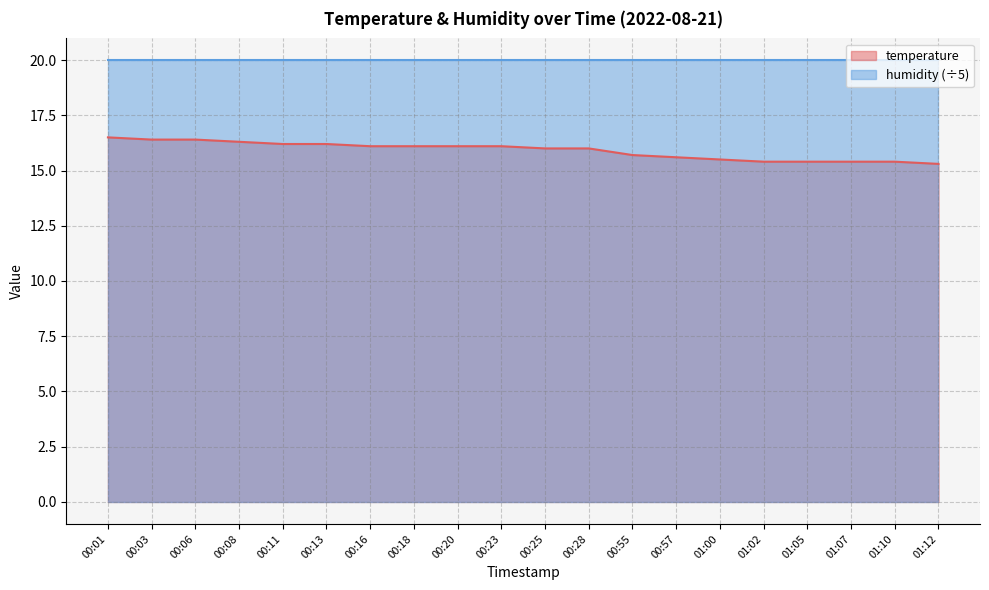

True or false: the data shows 15.3 at 01:12.

True